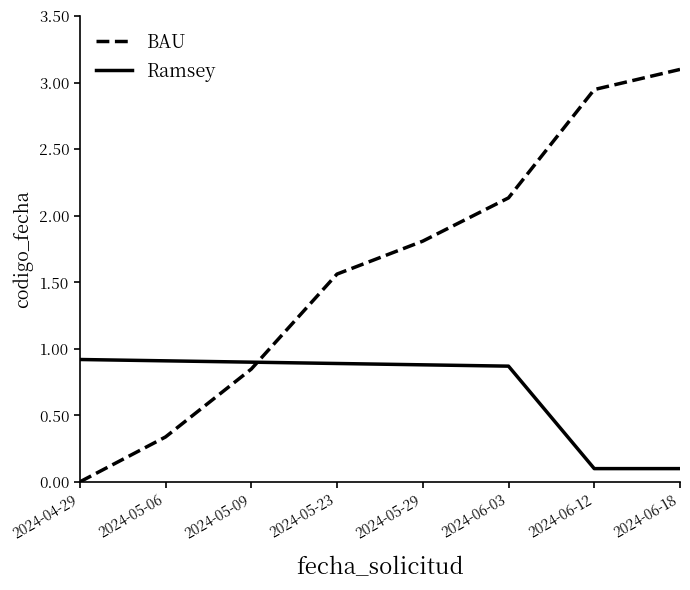

How many values in BAU are above zero?

7